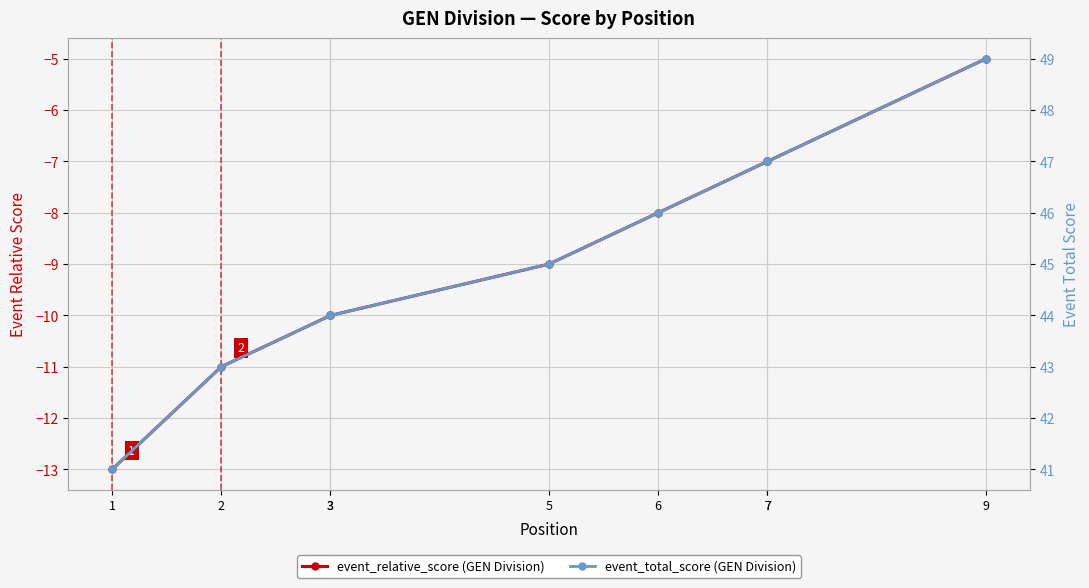

What is the sum of all event_total_score values?

406